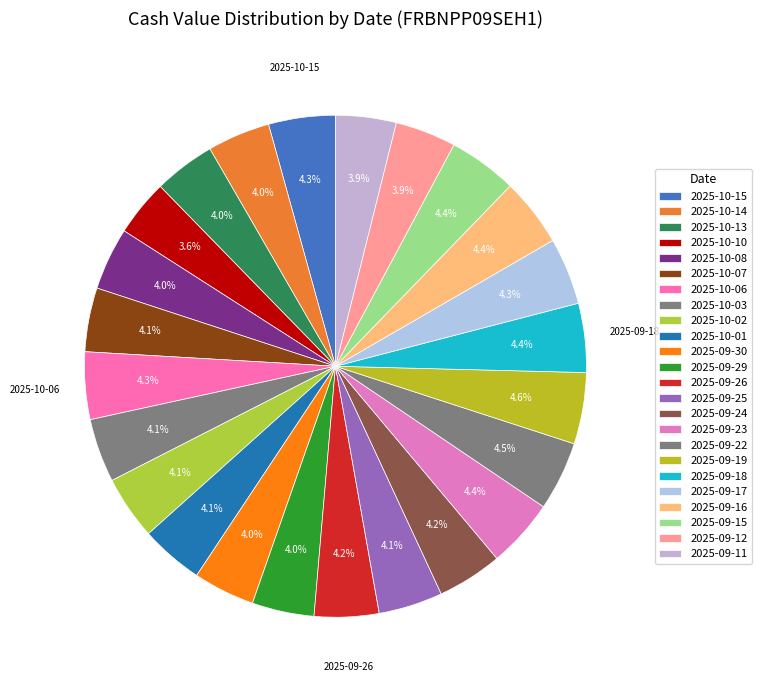

How many segments does this pie chart have?

24